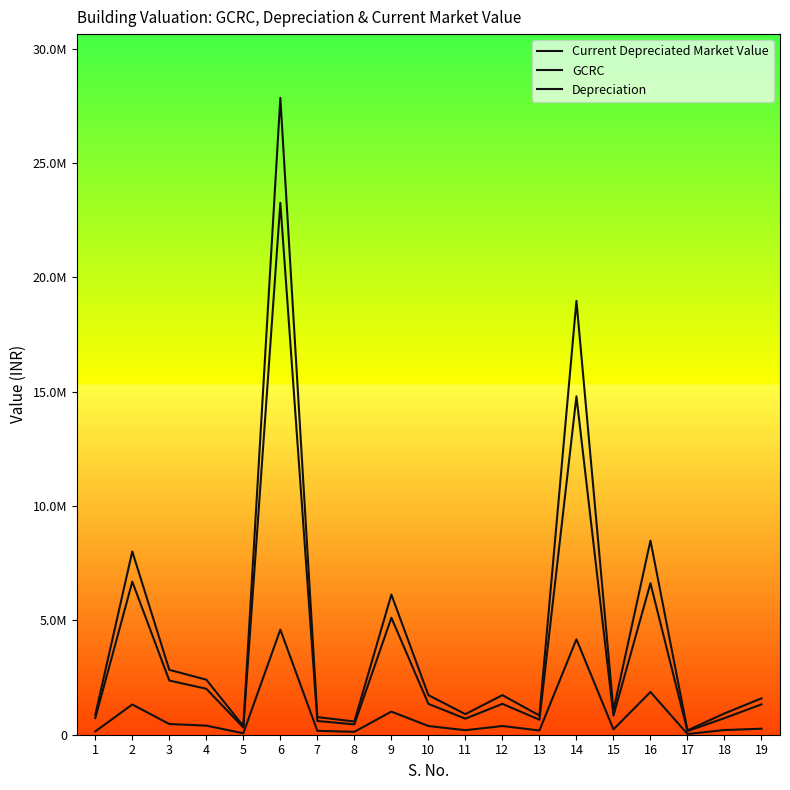

Does the chart display data point markers on the line(s)?

No